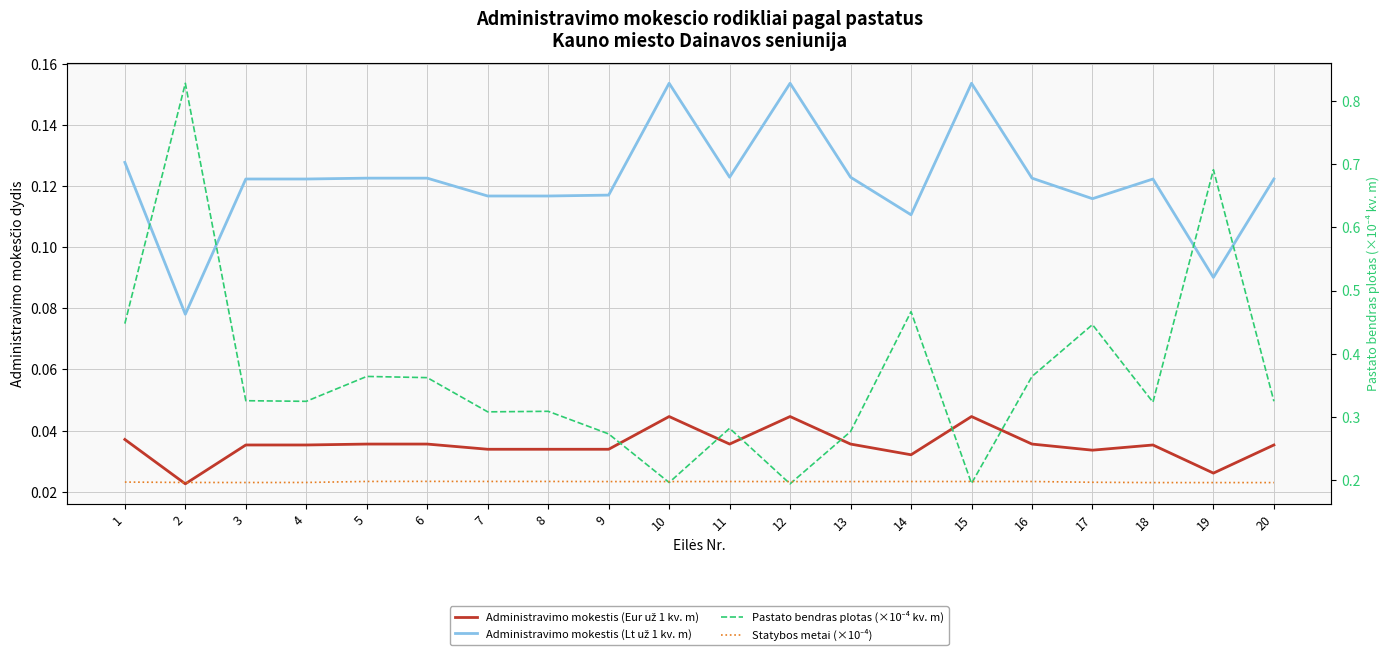

True or false: Pastato bendras plotas (×10⁻⁴ kv. m) has a value of 0.3 at 11.

True